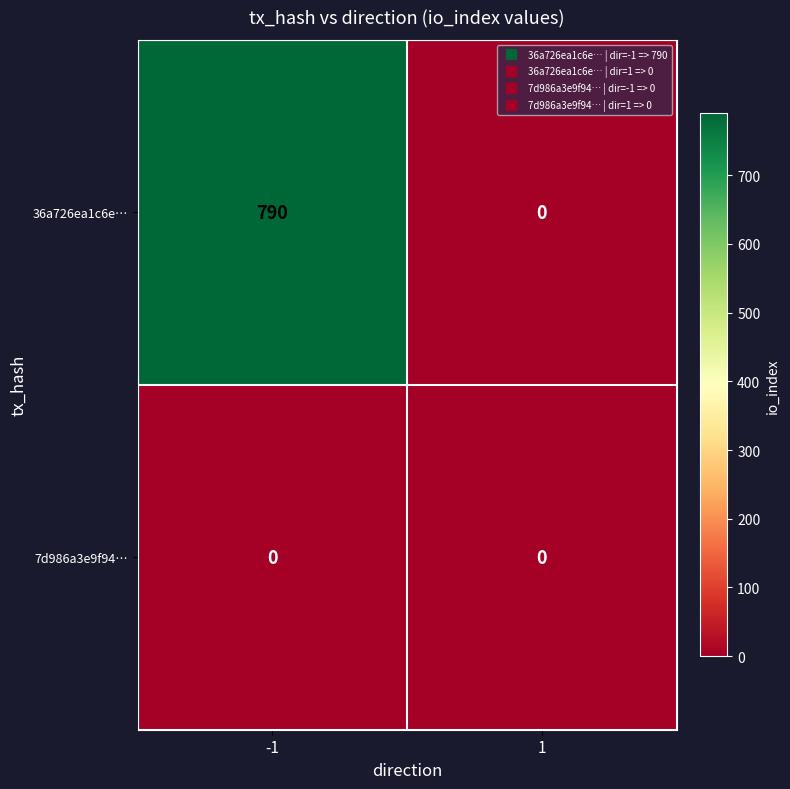

List the labels in order of 36a726ea1c6e… value, smallest first.

1, -1